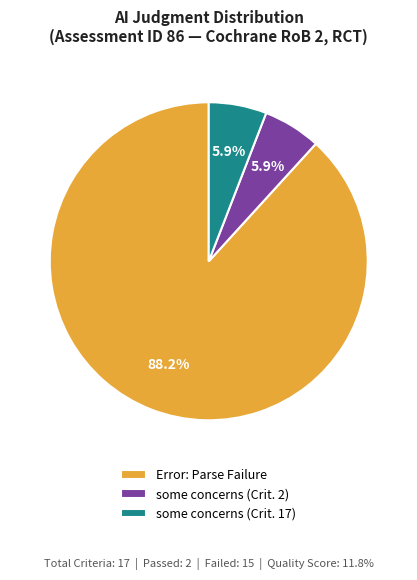

What is the largest slice in the pie chart?

Error: Parse Failure